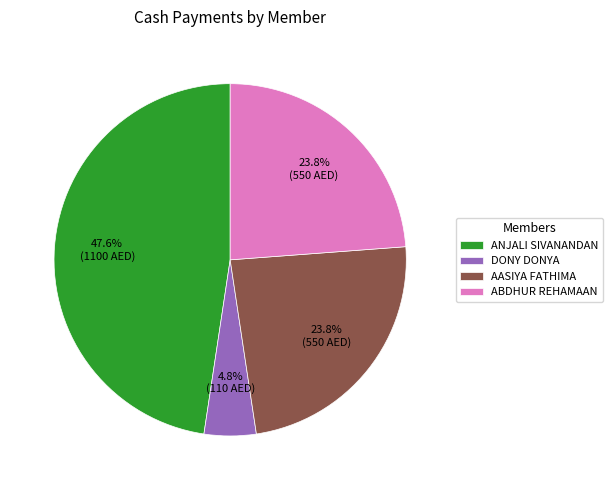

Does any single category account for the majority?

No